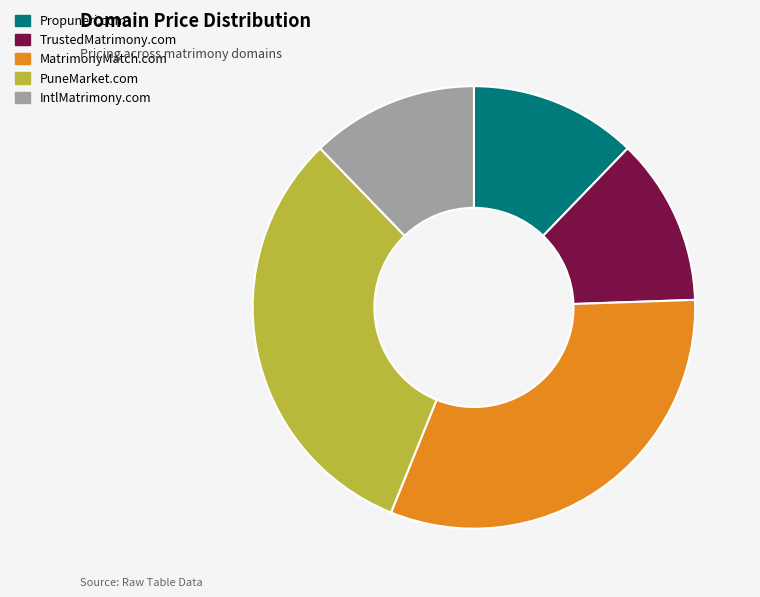

Is TrustedMatrimony.com the majority of the pie?

No